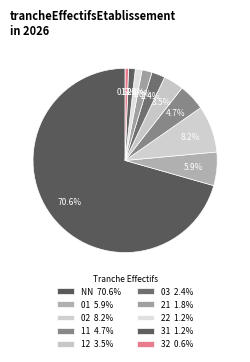

Is it true that 02 is 21% of the pie?

False